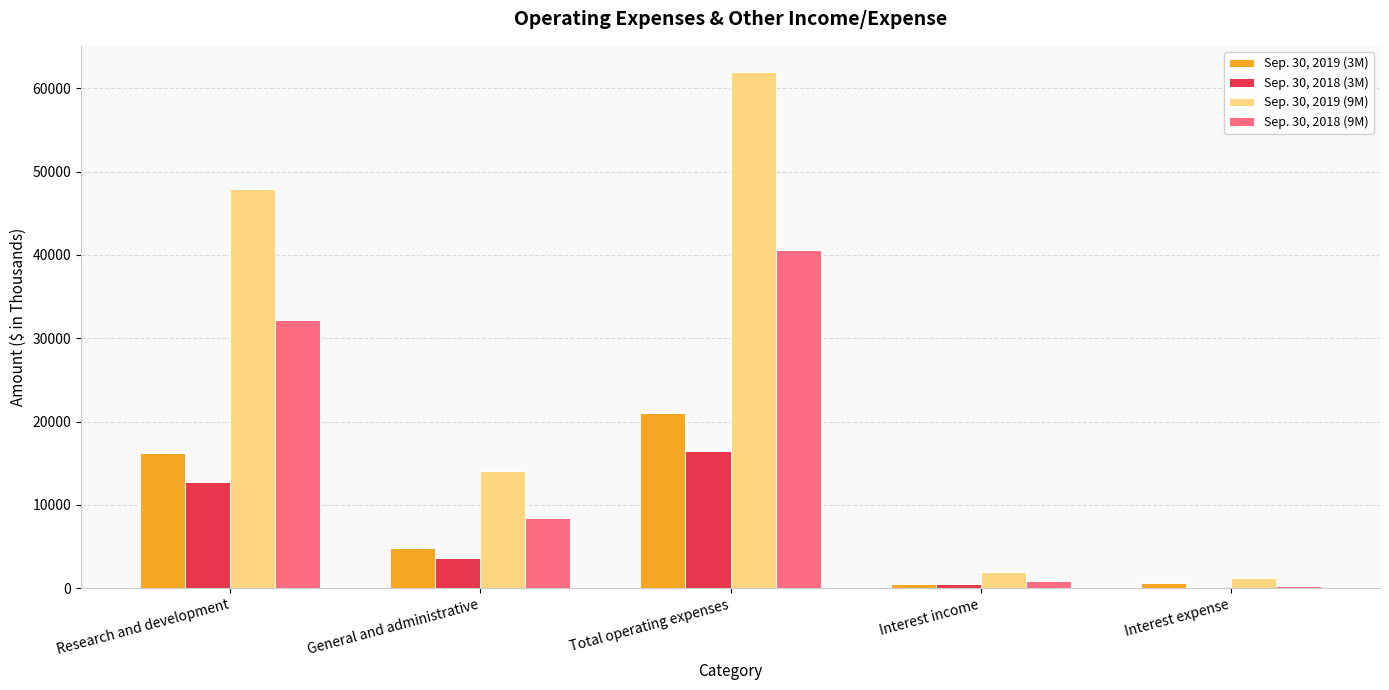

What is the spread (max minus min) of values at Interest income?

1432